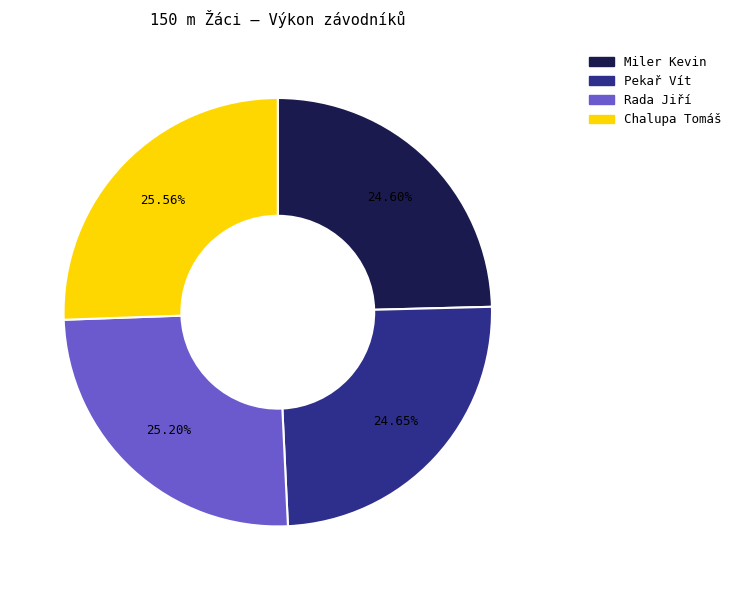

Does Pekař Vít represent more than half of the total?

No